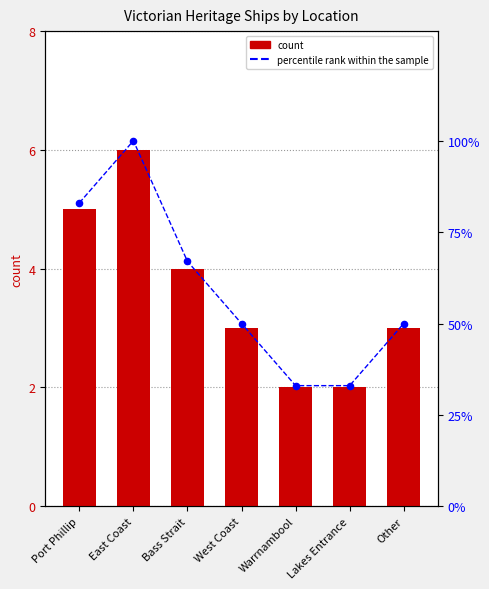

Which series has the largest Y range (max minus min)?

percentile rank within the sample